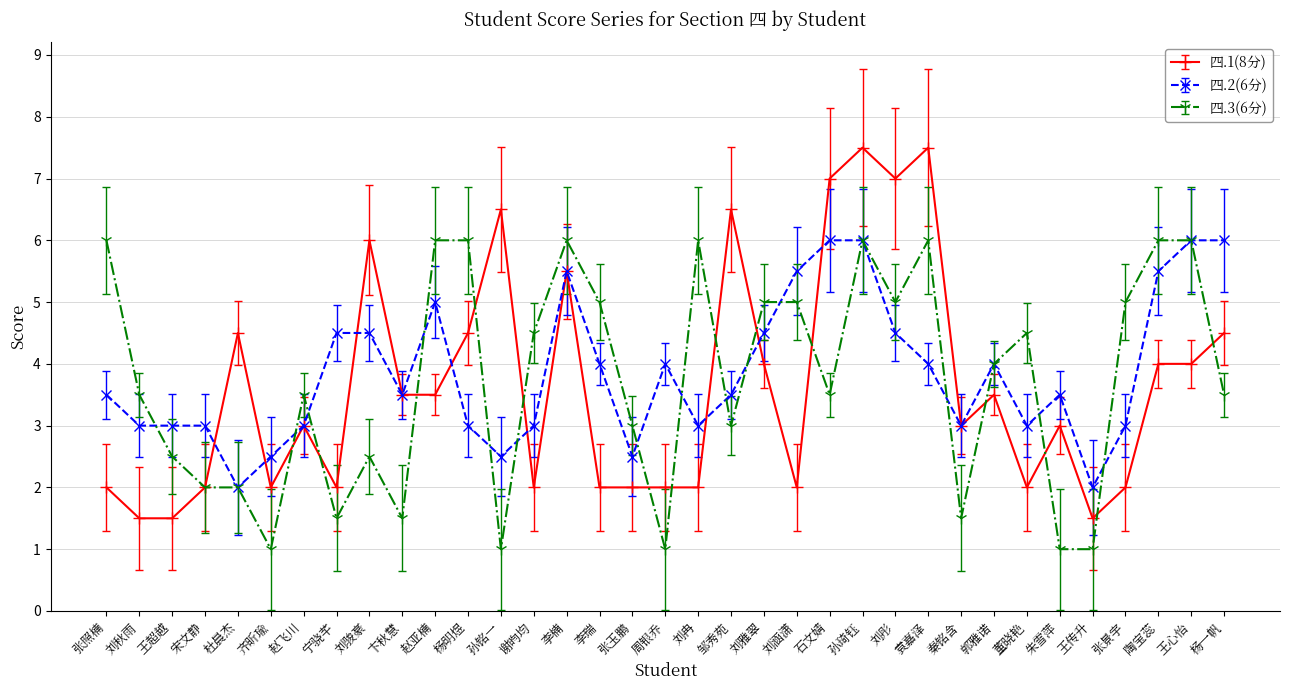

At which label does 四.3(6分) reach its peak?

张照楠